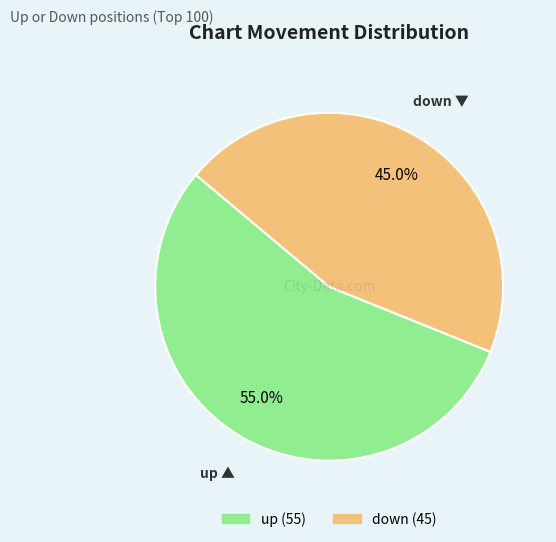

Rank the categories by value from lowest to highest.

down, up